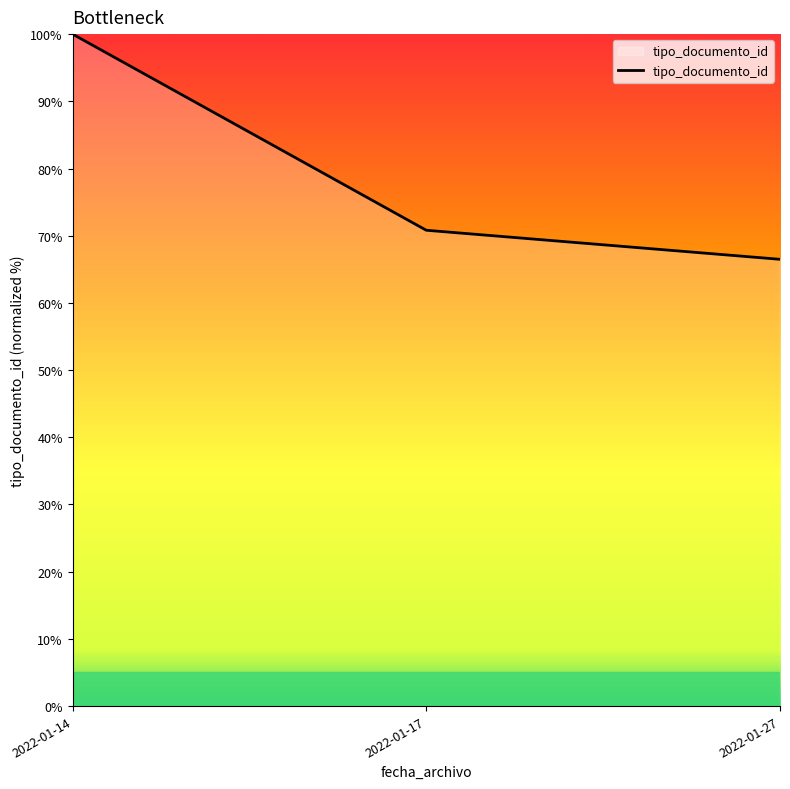

List the labels in order of value, largest first.

2022-01-14, 2022-01-17, 2022-01-27